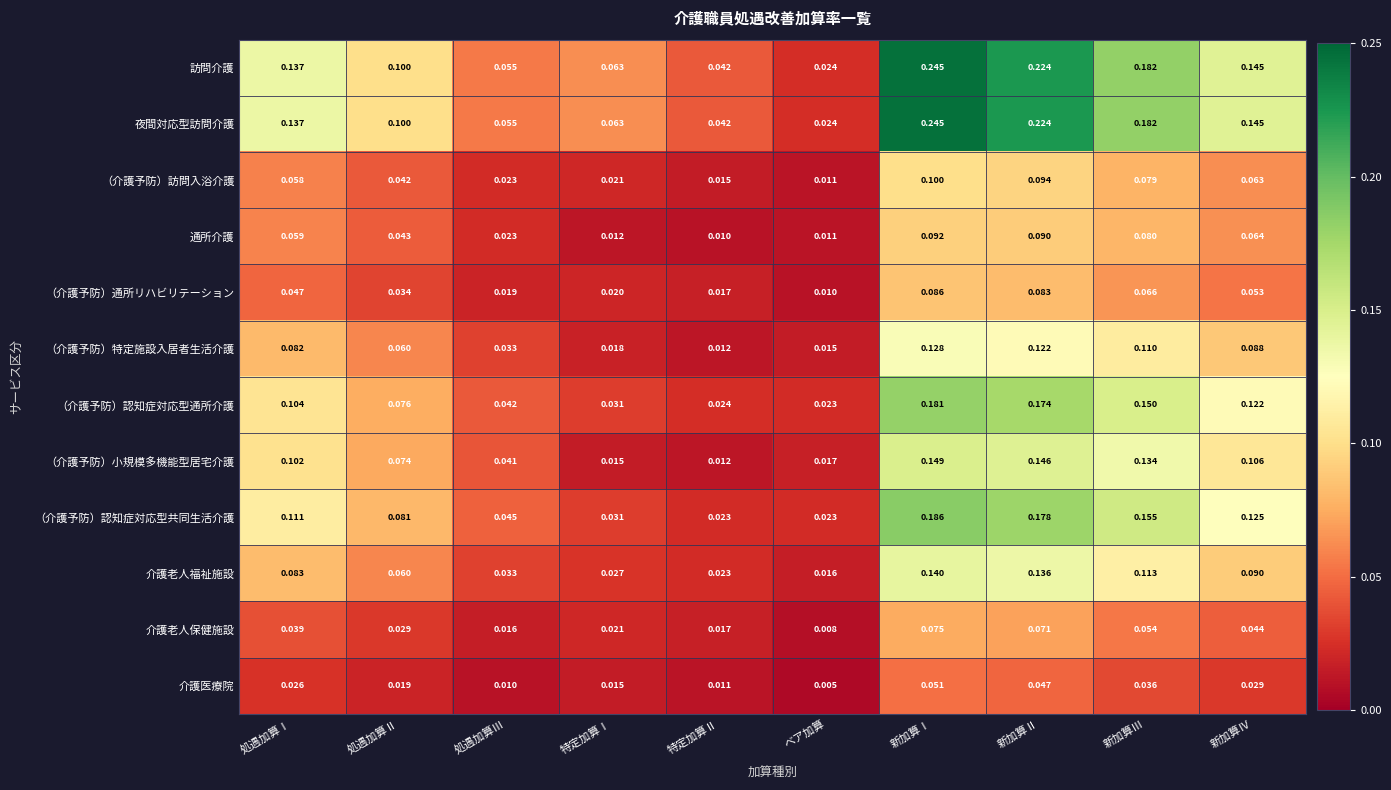

Which category has the lowest value in the （介護予防）通所リハビリテーション series?

ベア加算